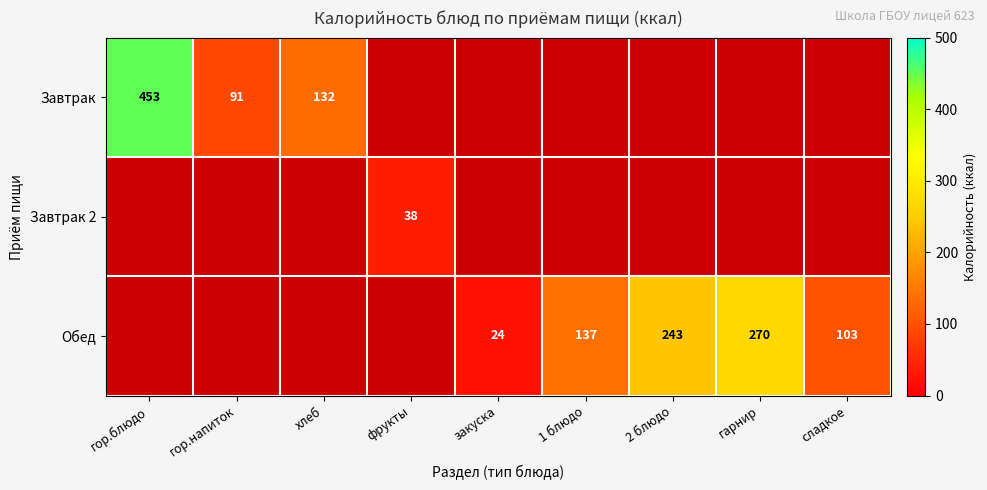

What is the minimum value shown in the chart?

24.0